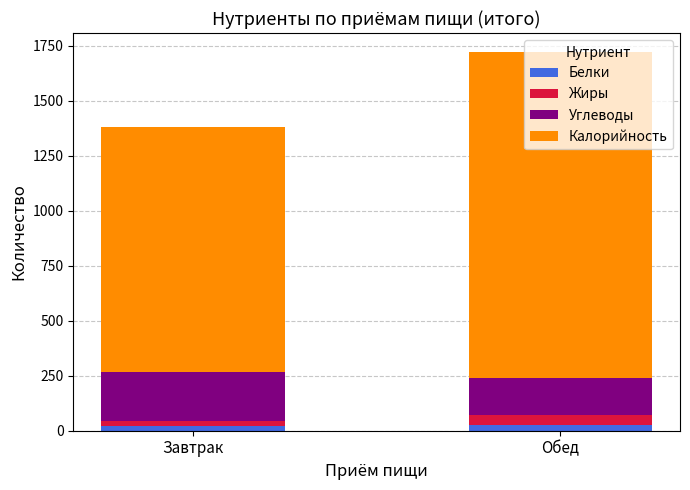

At which category is the sum across all series the highest?

Обед